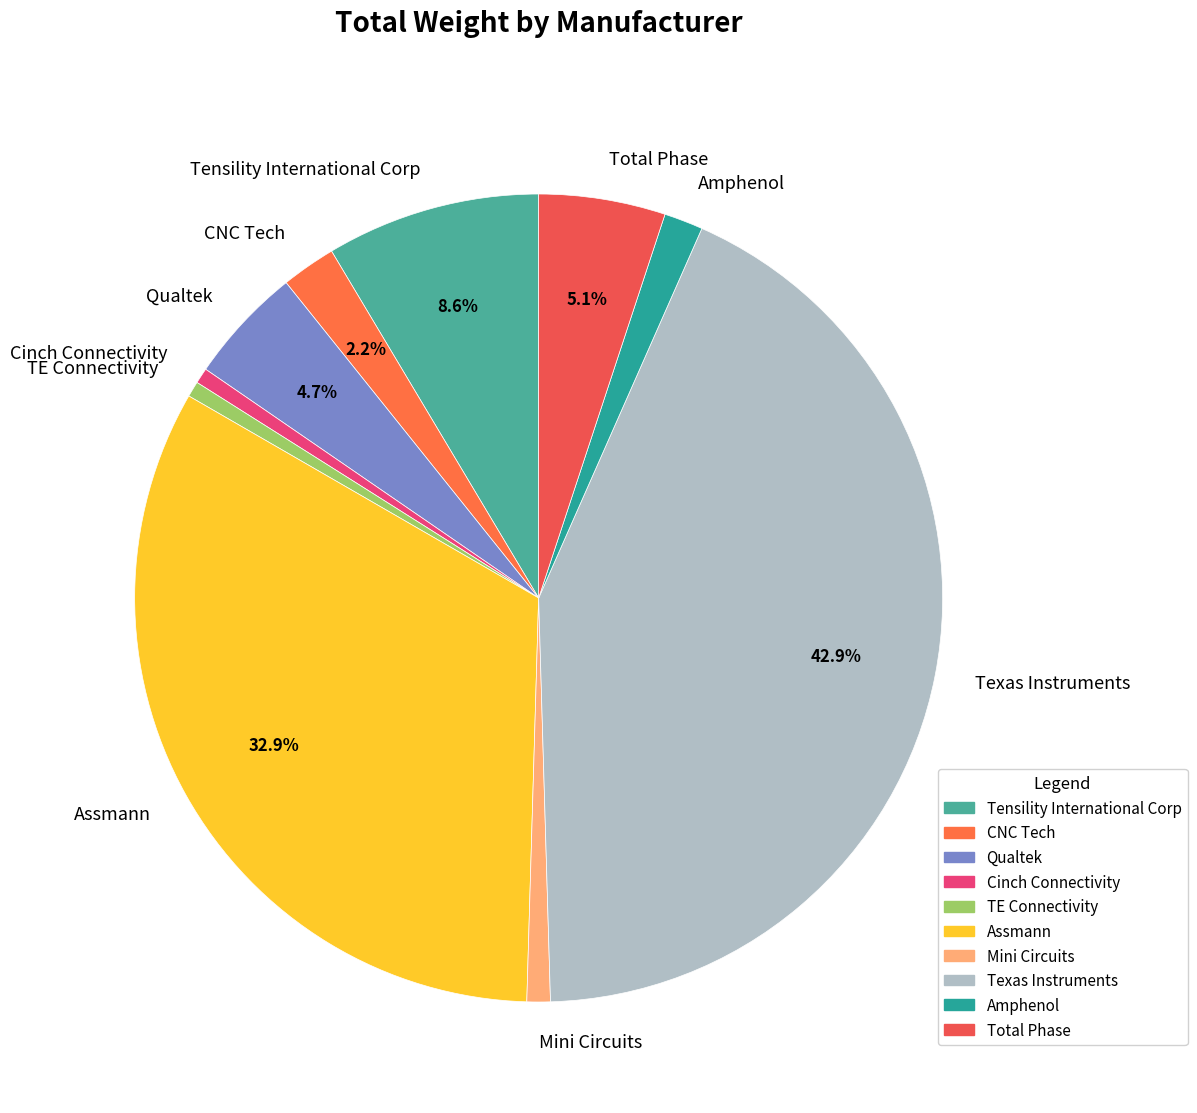

Is there a majority slice in this chart?

No